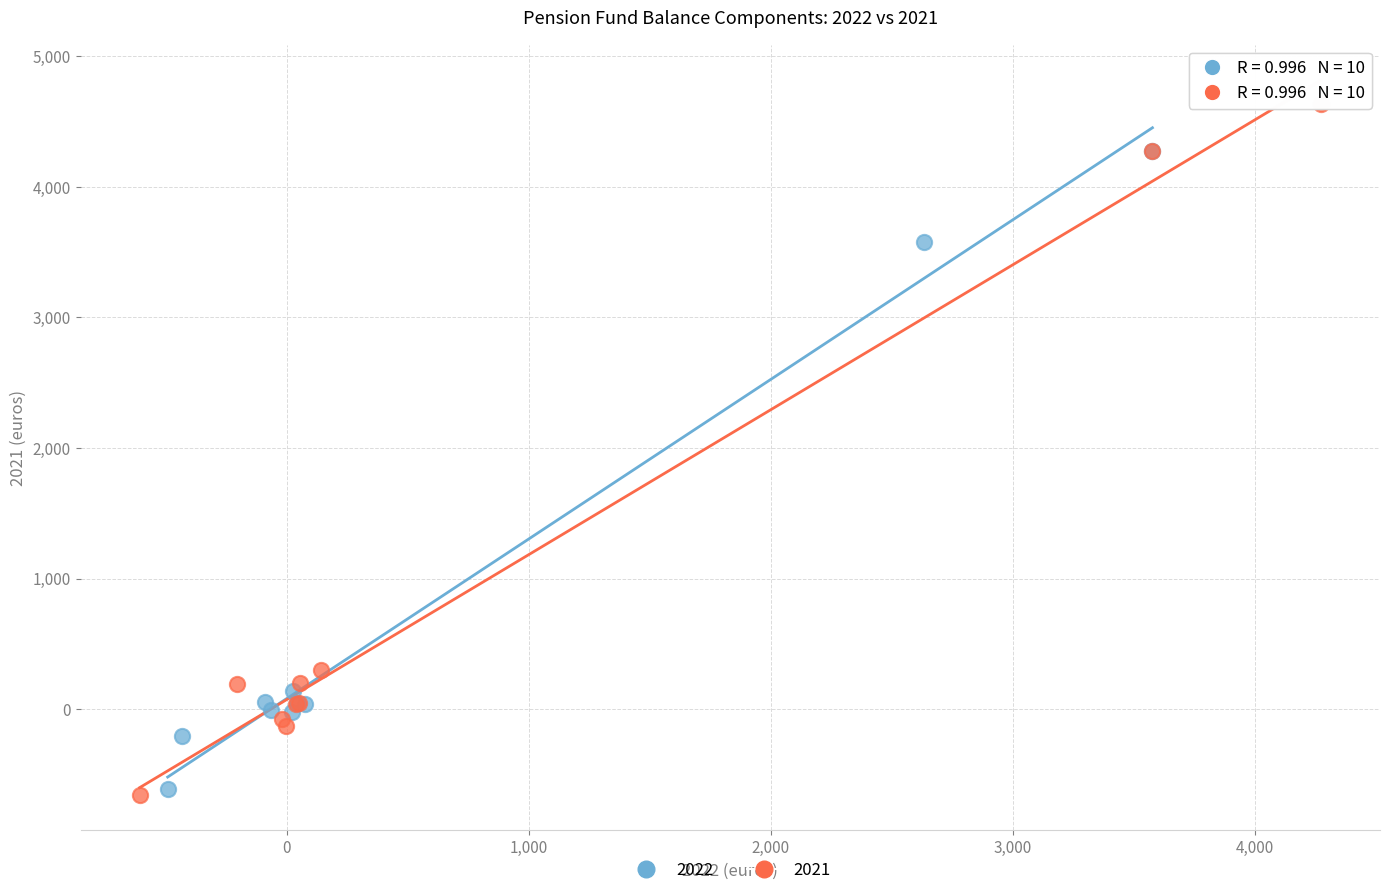

Which series reaches the maximum Y coordinate?

2021